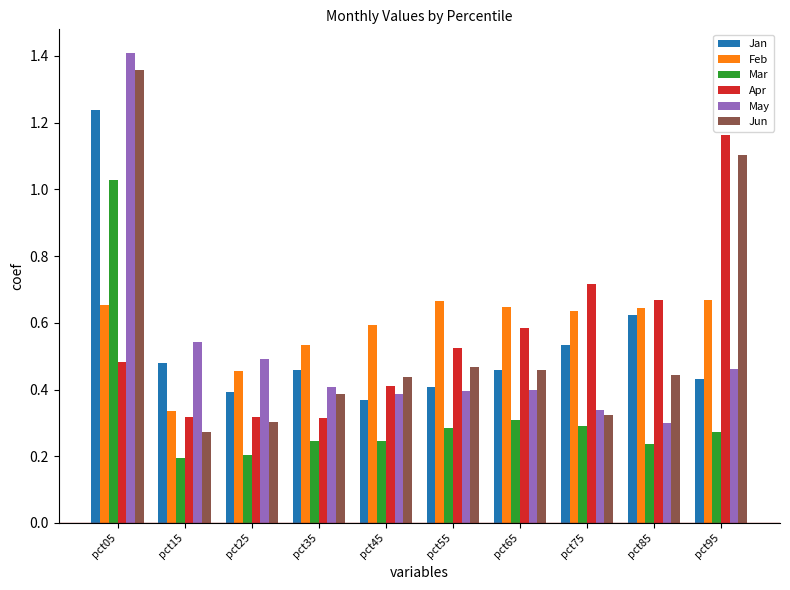

How many bars are there in total?

60